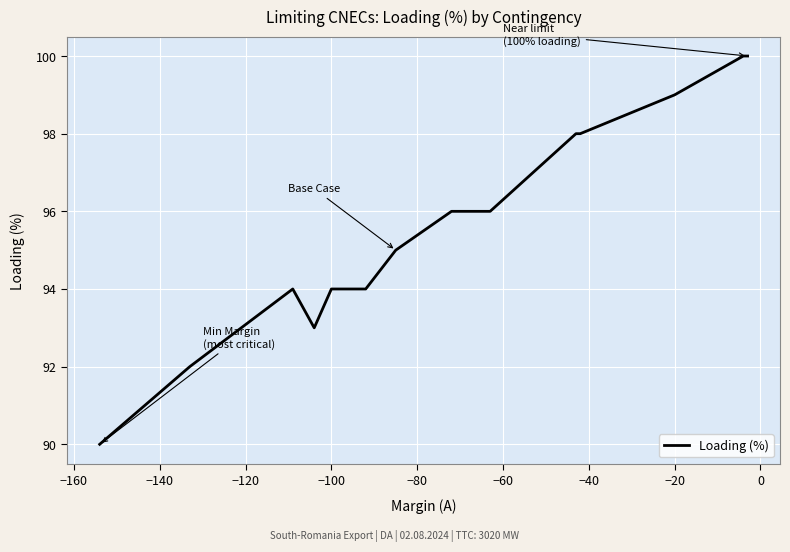

What is the maximum value shown in the chart?

100